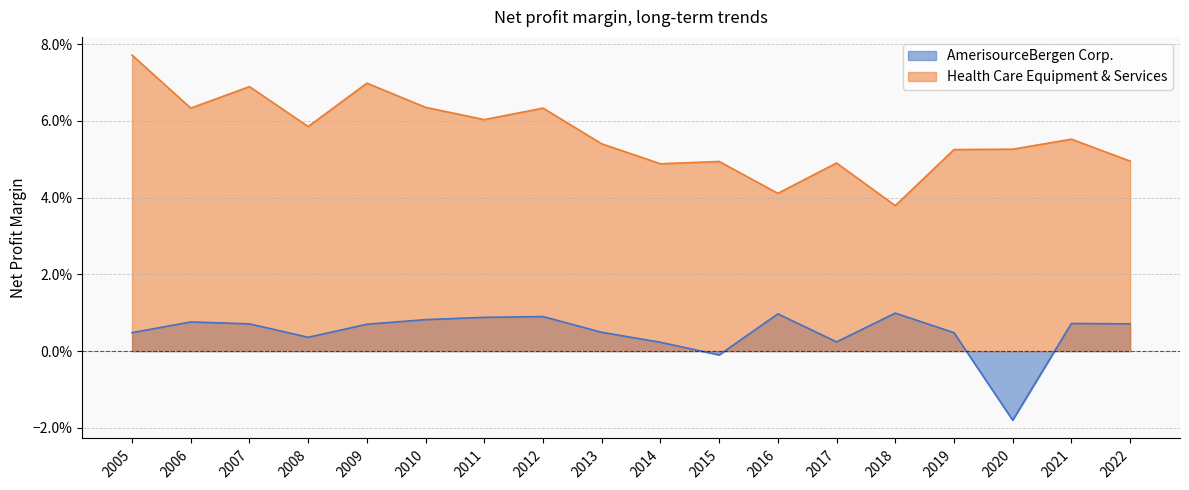

How many categories are shown in the chart?

18